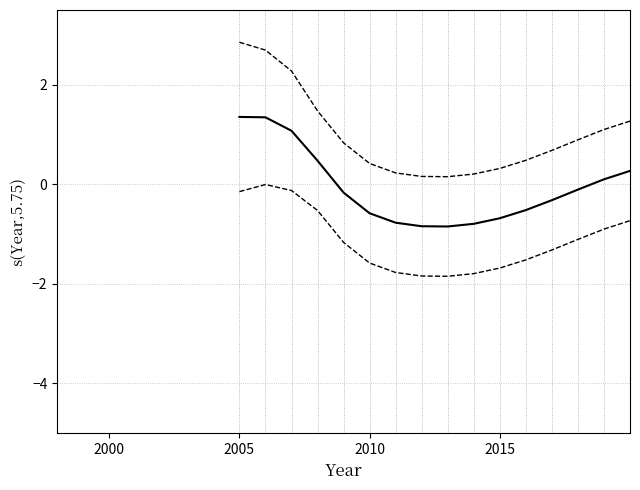

Does the chart display data point markers on the line(s)?

No